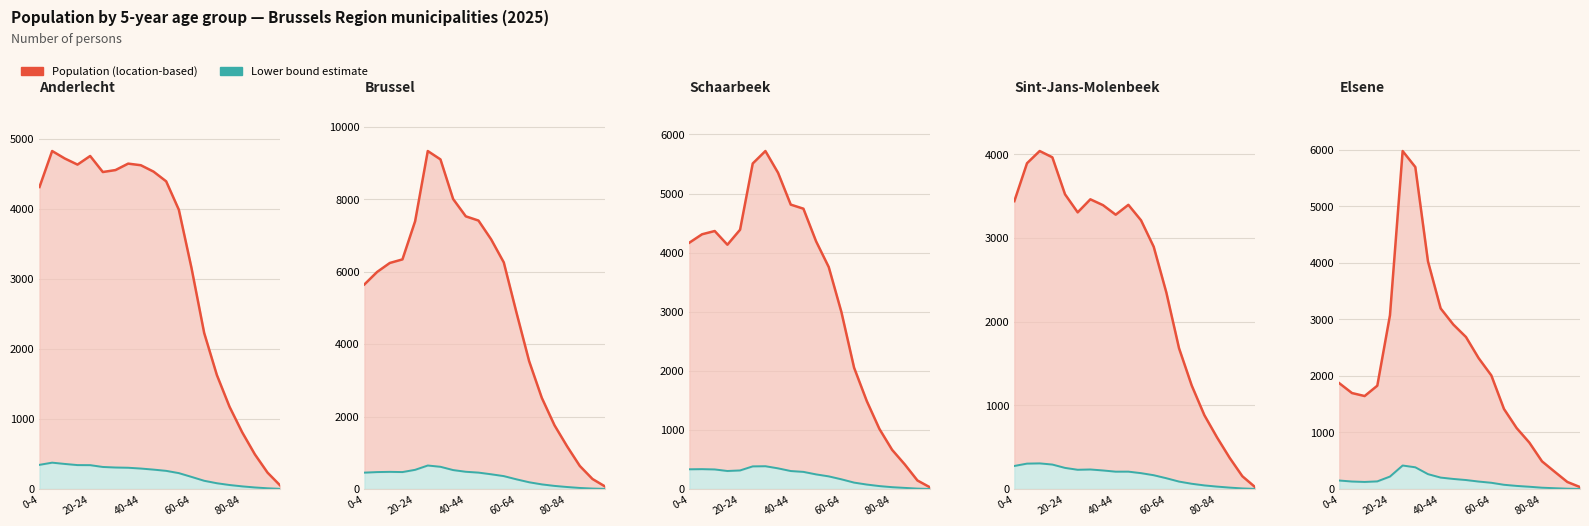

Which has a higher value, 8 or 9?

8